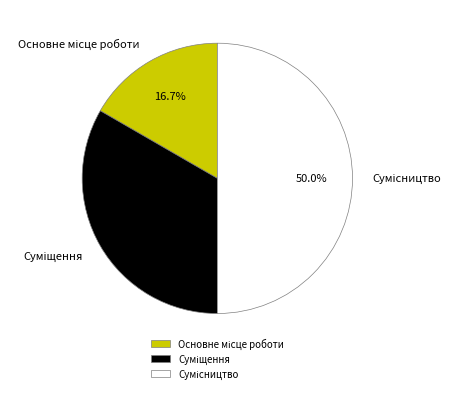

Count the number of slices in the pie.

3